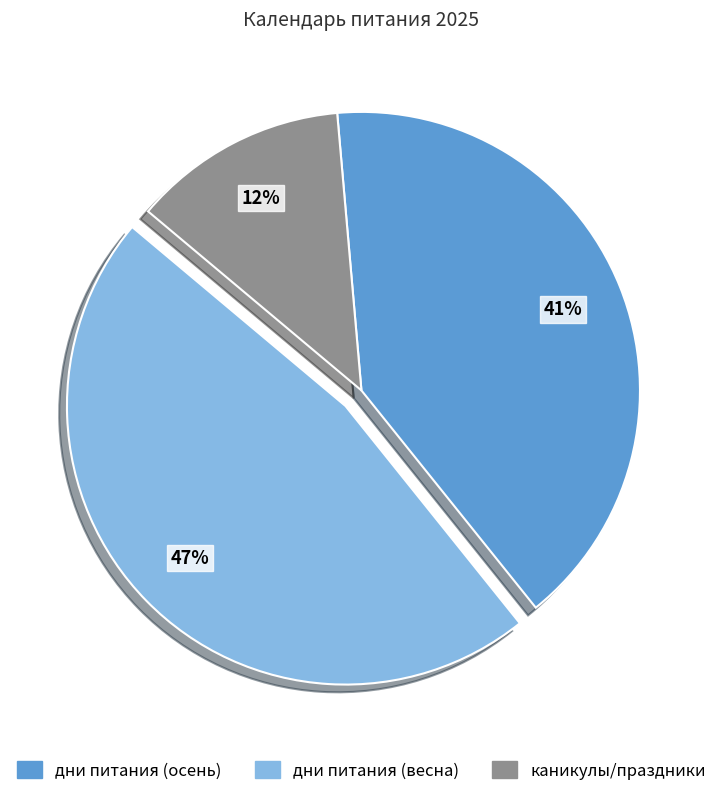

To the nearest percent, what is the average slice percentage?

33%